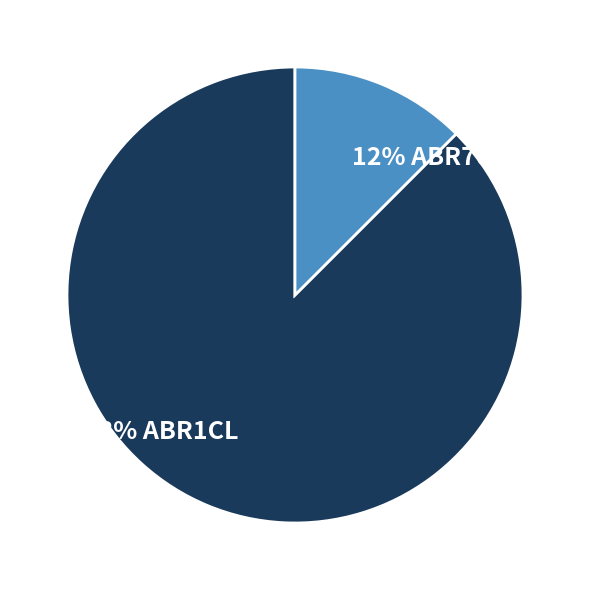

To the nearest percent, what is the combined percentage of 88% ABR1CL and 12% ABR7043?

100%